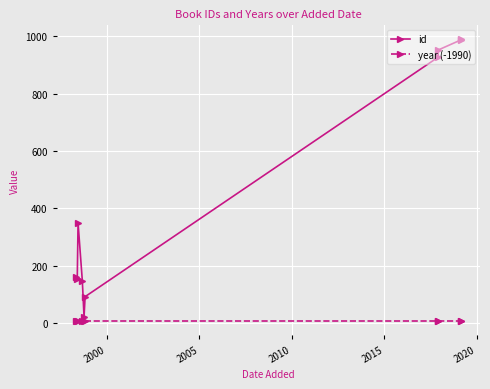

True or false: year (-1990) and id intersect in this chart.

False